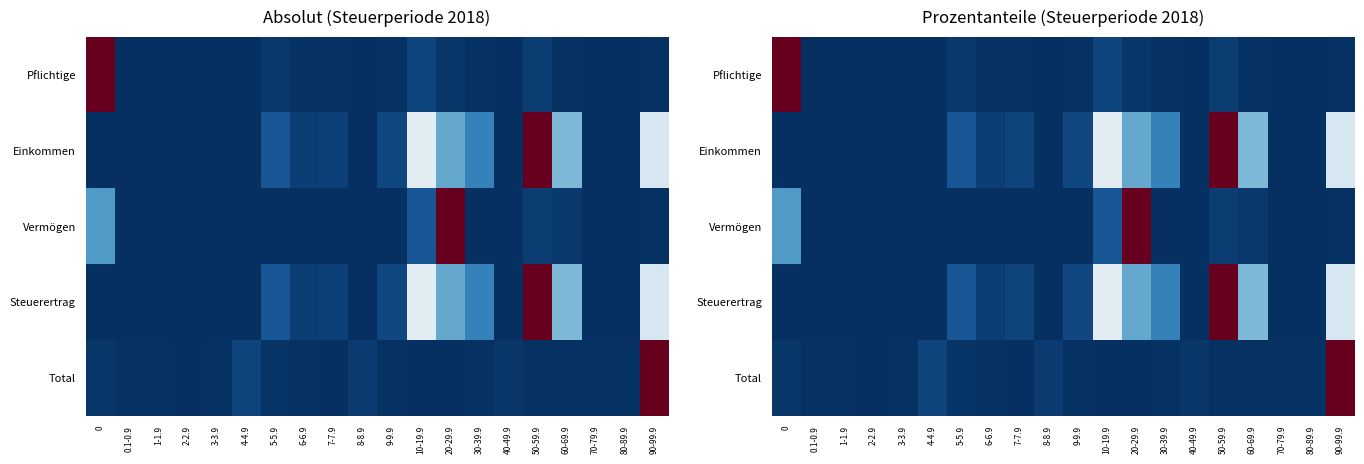

What is the difference between the maximum and minimum values in the Einkommen series?

1.0